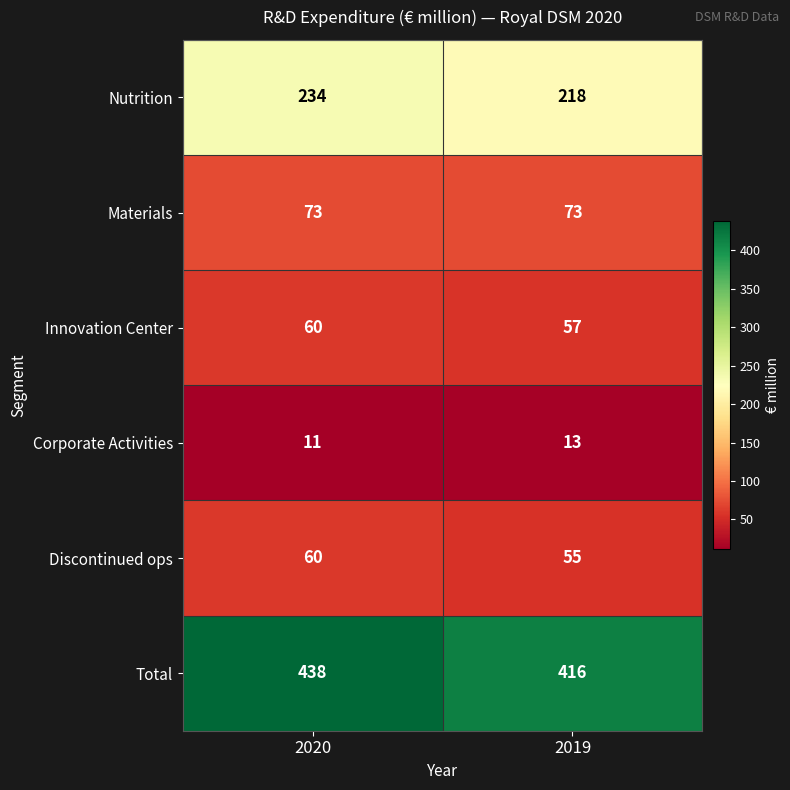

What is the smallest value displayed?

11